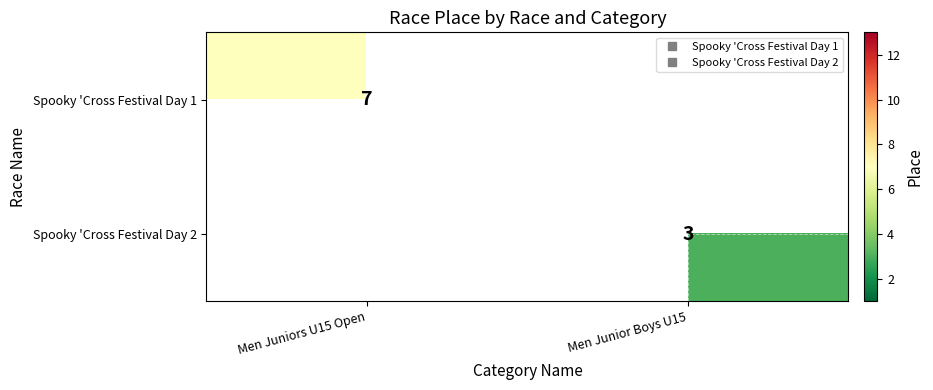

What is the smallest value displayed?

3.0